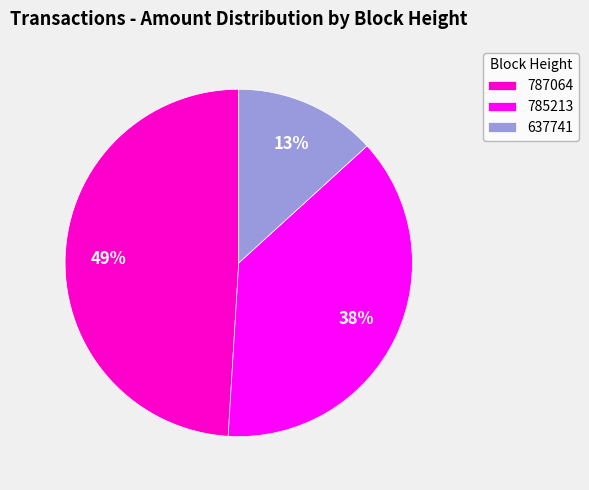

True or false: 787064 accounts for 49% of the total.

True